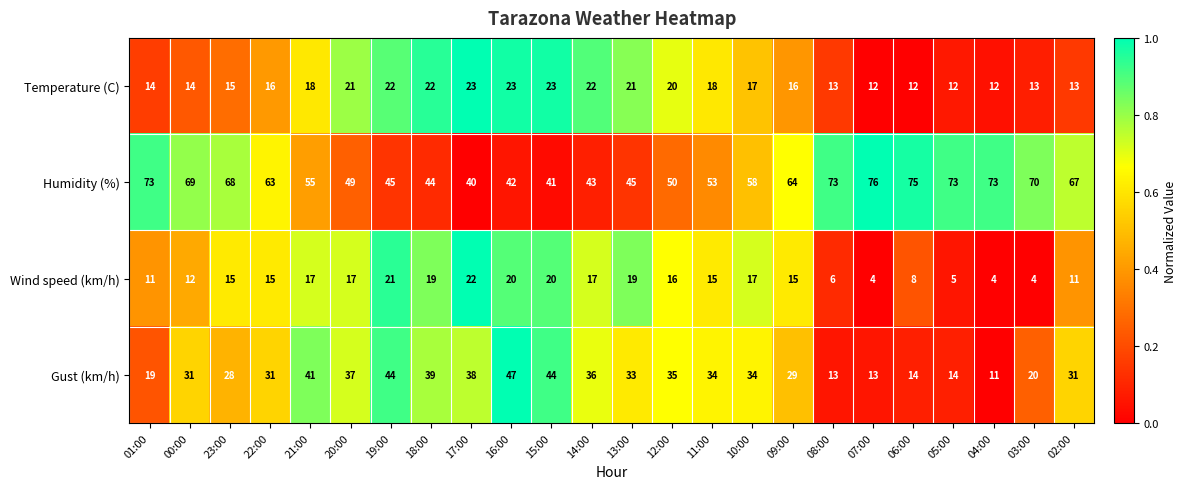

What is the spread (max minus min) of values at 15:00?

24